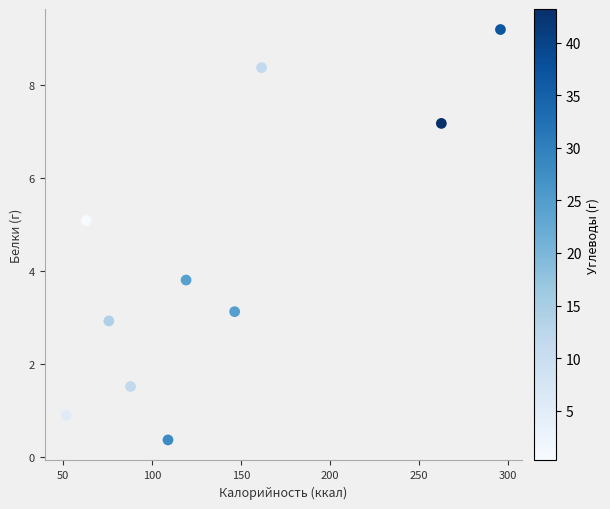

What Y value in the scatter plot is closest to 4?

3.8